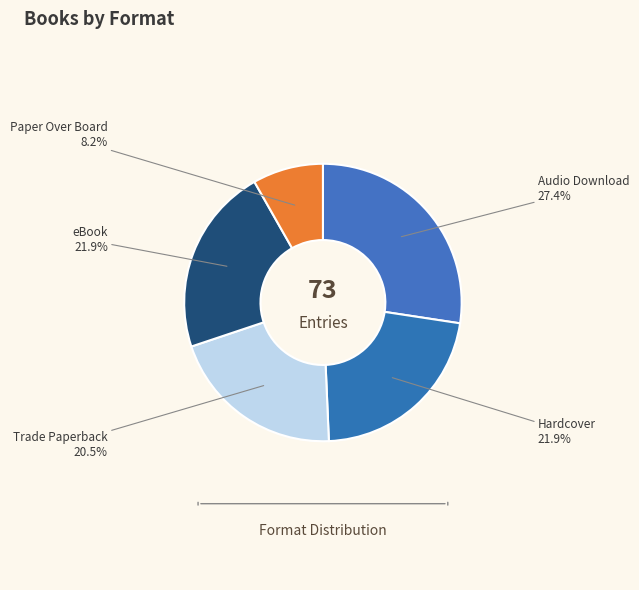

Does any single category account for the majority?

No